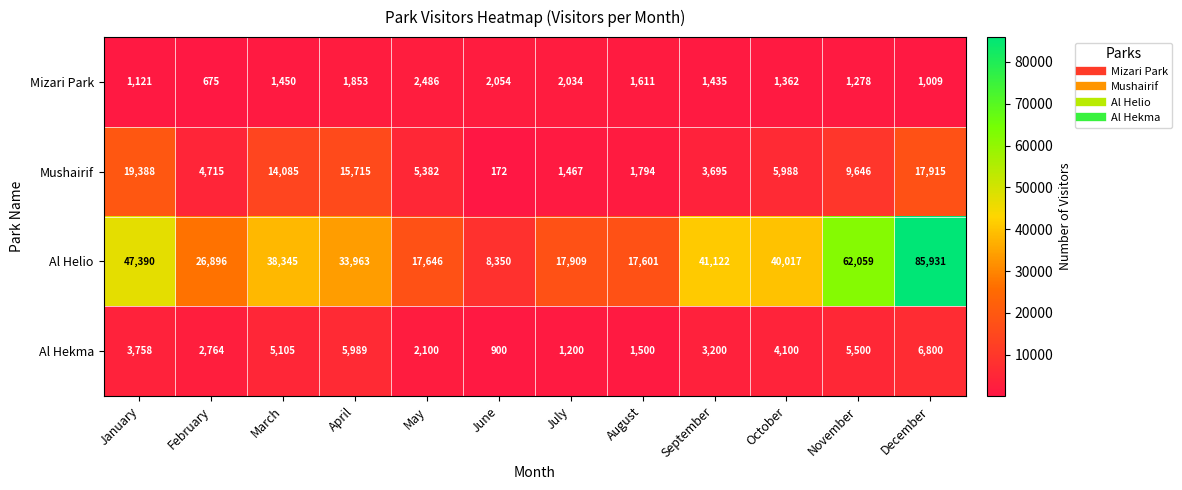

Which label corresponds to the smallest value in the chart?

June